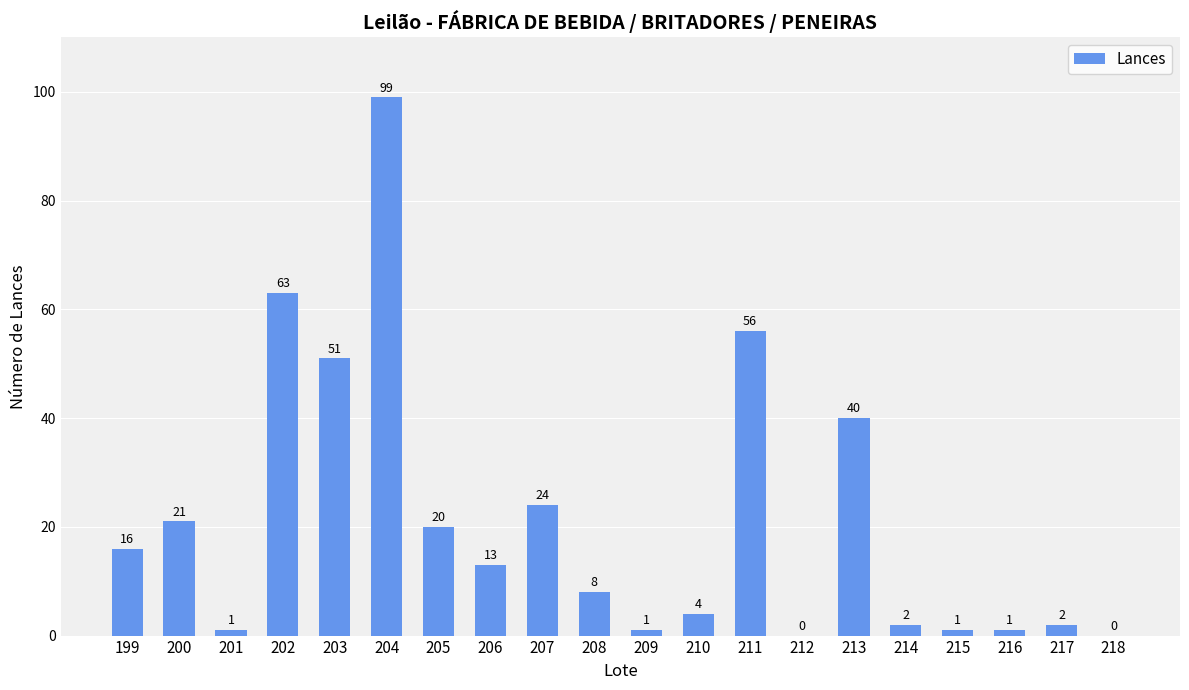

Reading left to right, transcribe all the data shown in this chart.

16	21	1	63	51	99	20	13	24	8	1	4	56	0	40	2	1	1	2	0